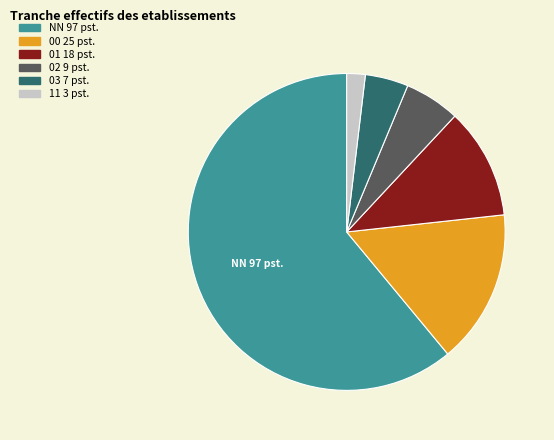

Which slice is the largest?

NN